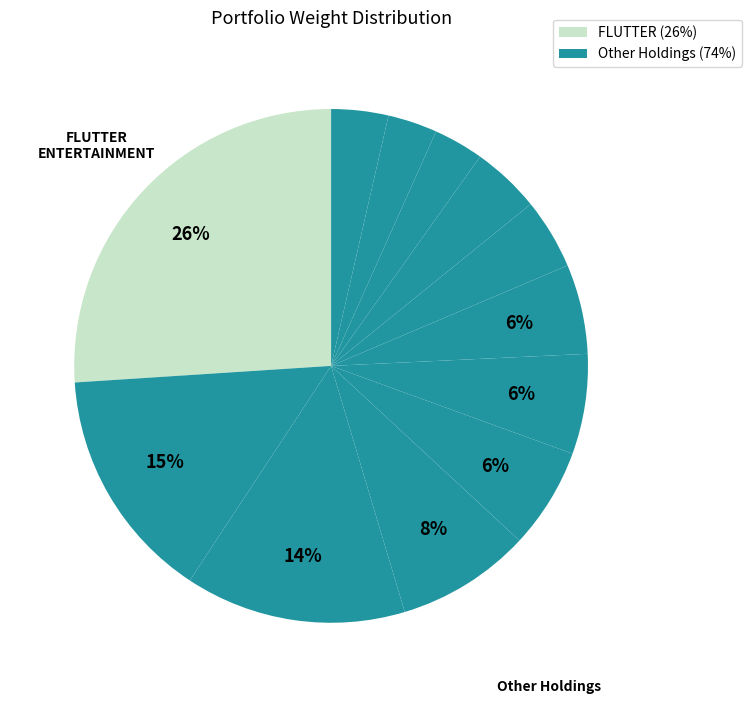

How many segments does this pie chart have?

12